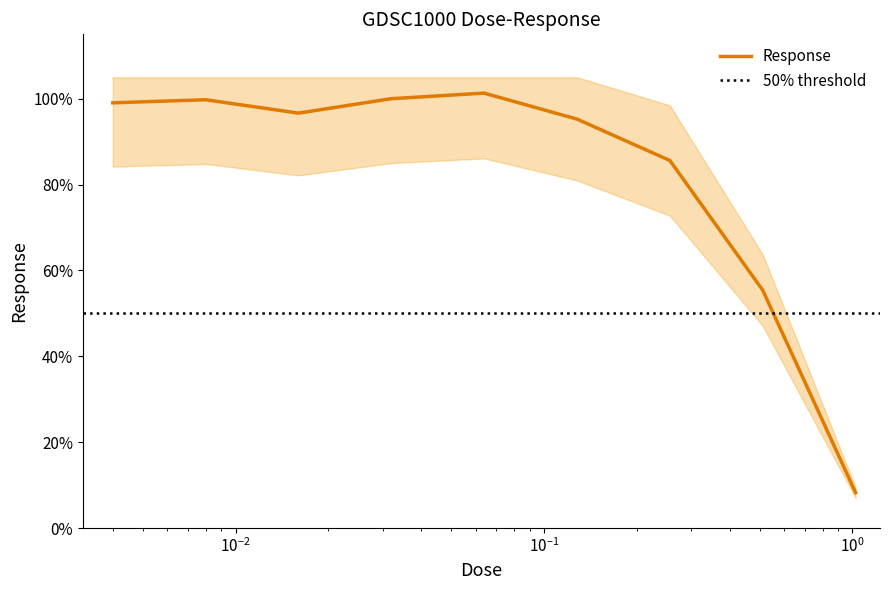

How many points are higher than both their immediate neighbors (excluding endpoints)?

2